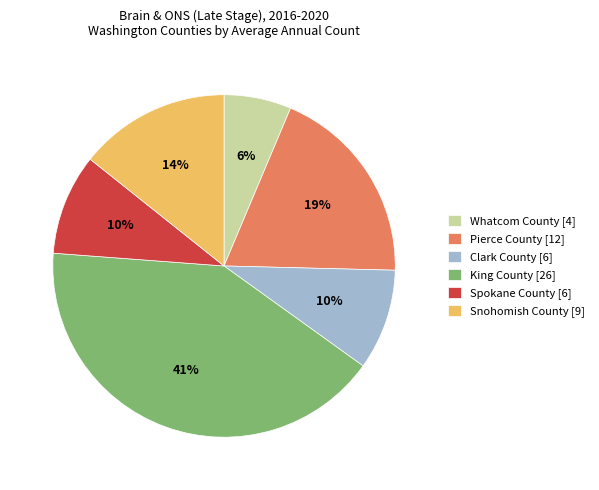

Is there any slice that represents more than half of the pie?

No